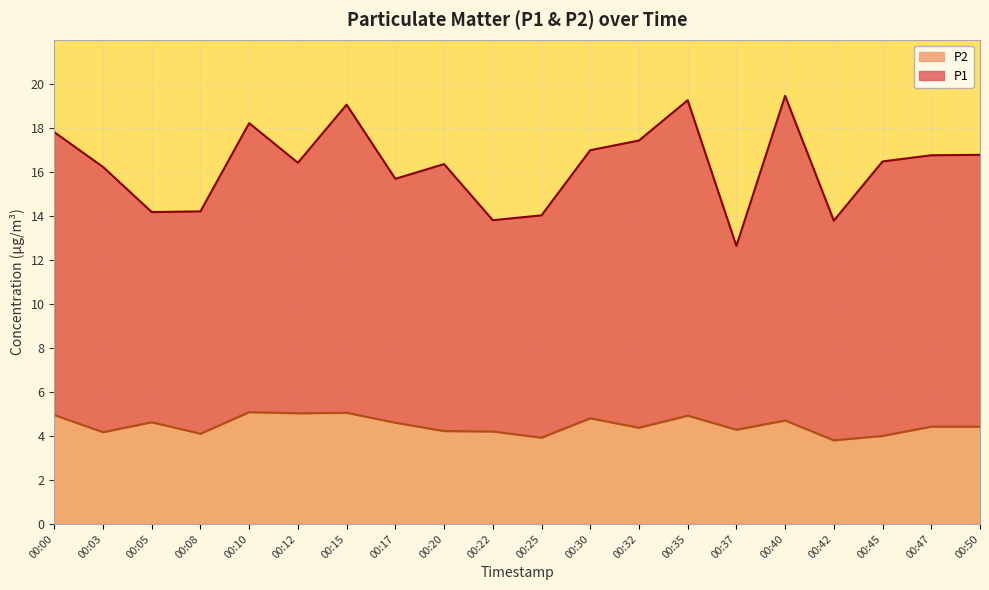

Is it true that P2 equals 1.7 at 00:00?

False